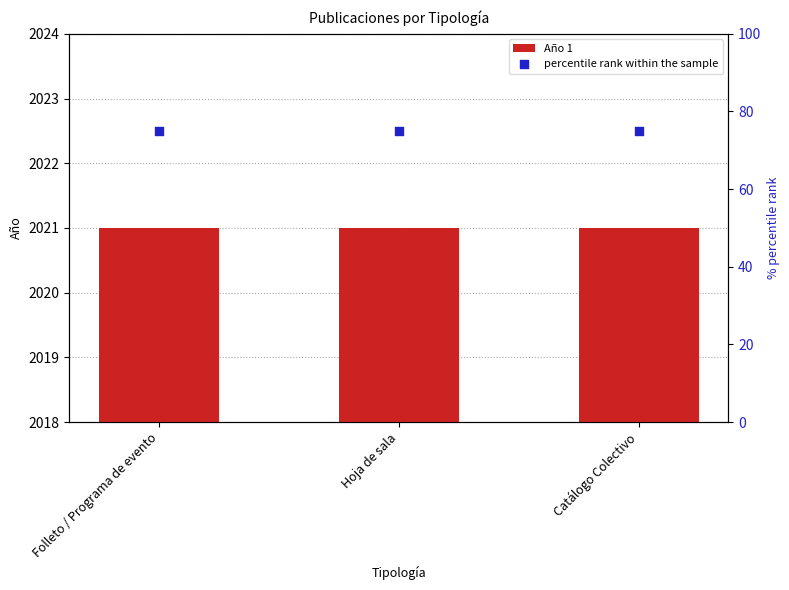

What is the total value across all series at Folleto / Programa de evento?

2096